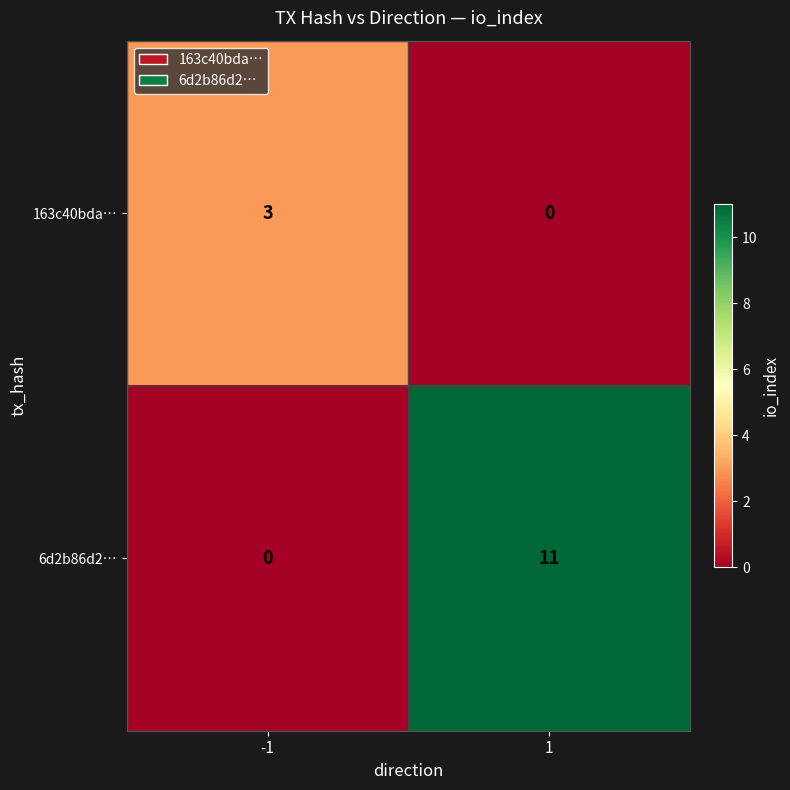

What is the spread (max minus min) of values at -1?

3